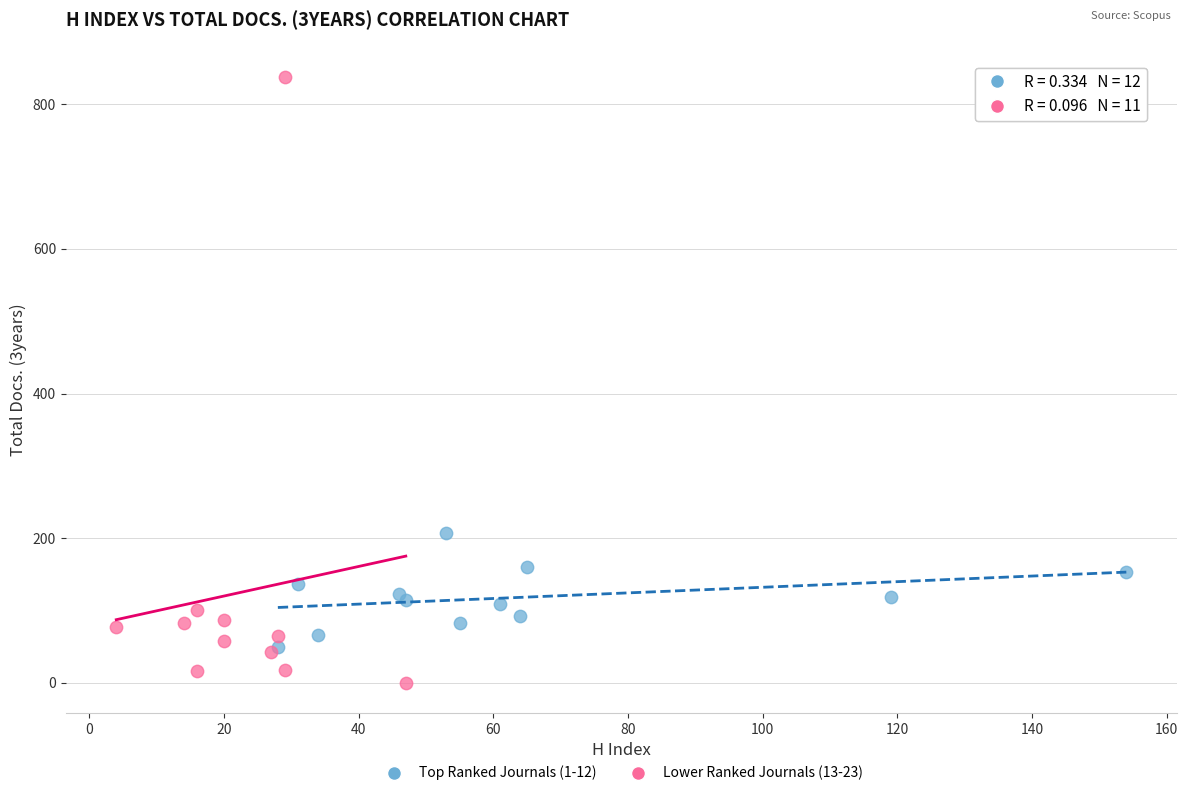

Which series has the largest Y range (max minus min)?

Lower Ranked Journals (13-23)